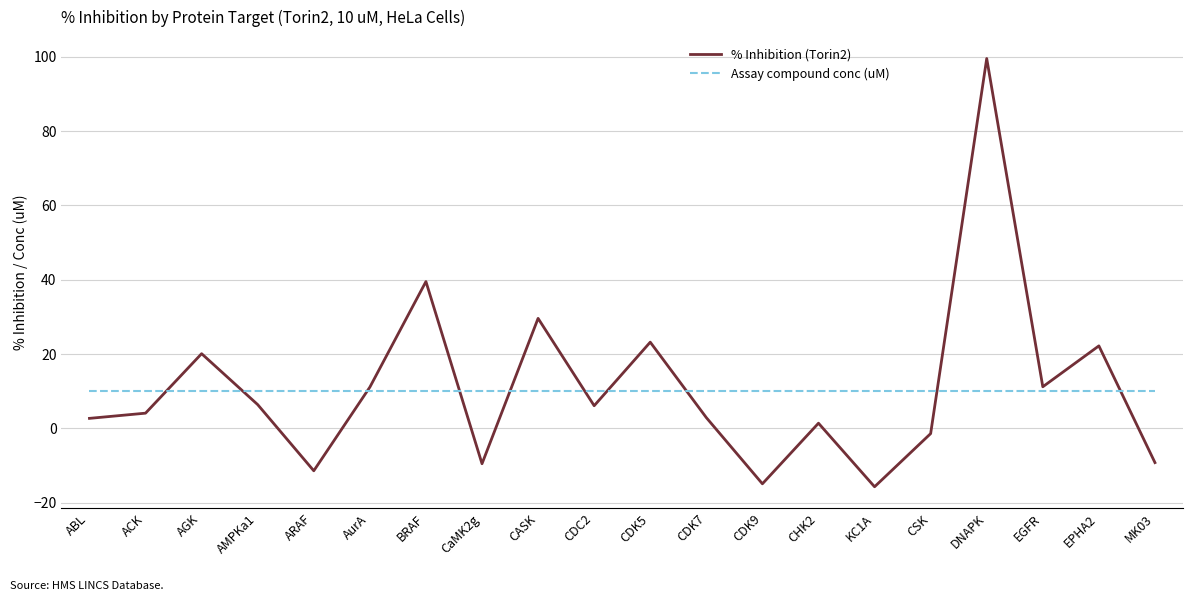

Rank the series by their maximum value, from lowest to highest.

Assay compound conc (uM), % Inhibition (Torin2)